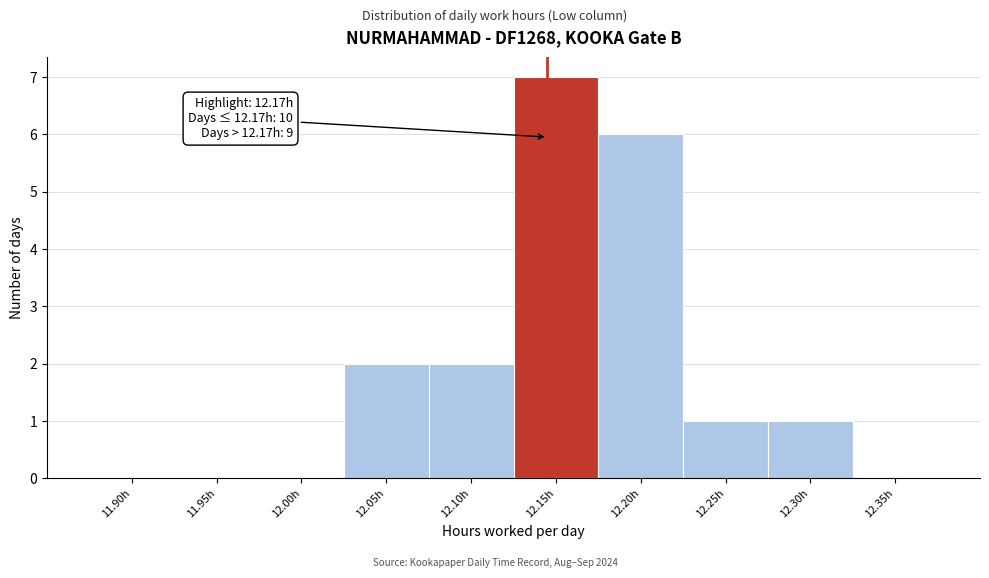

Reading left to right, extract all data points from this chart.

11.90h=0	11.95h=0	12.00h=0	12.05h=2	12.10h=2	12.15h=7	12.20h=6	12.25h=1	12.30h=1	12.35h=0